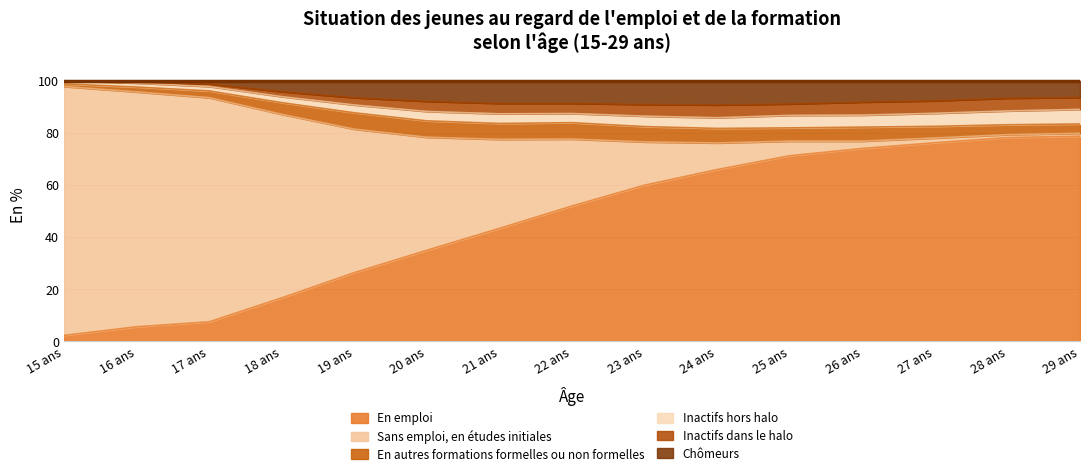

At which label does En emploi reach its minimum?

15 ans